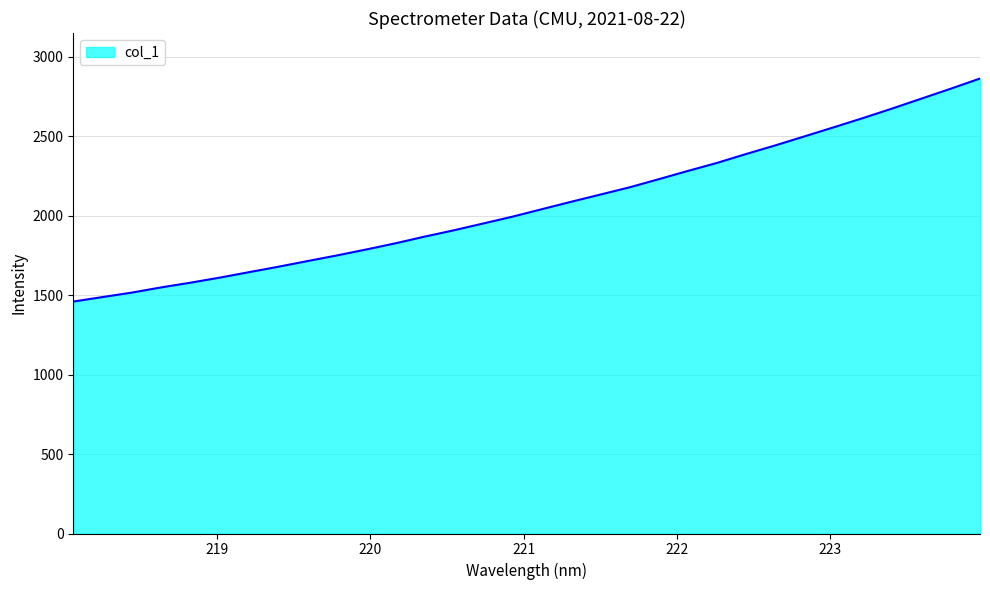

What is the maximum value shown in the chart?

2864.5